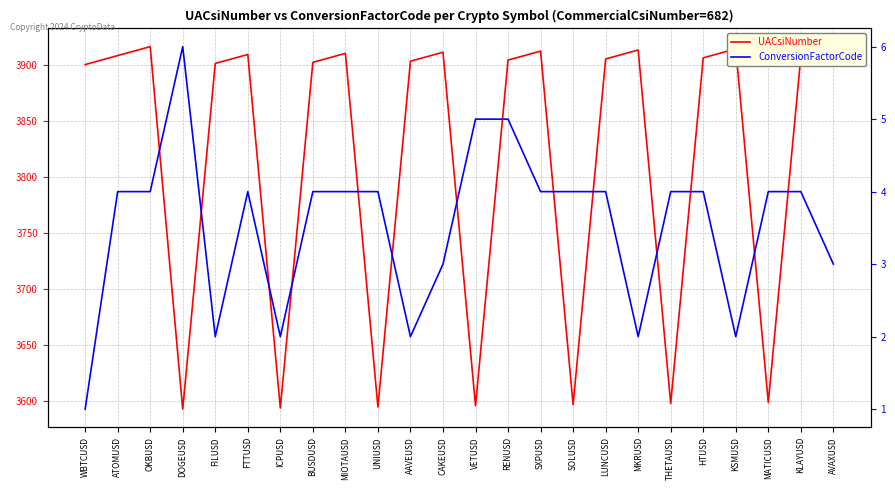

Count the number of categories in the chart.

24